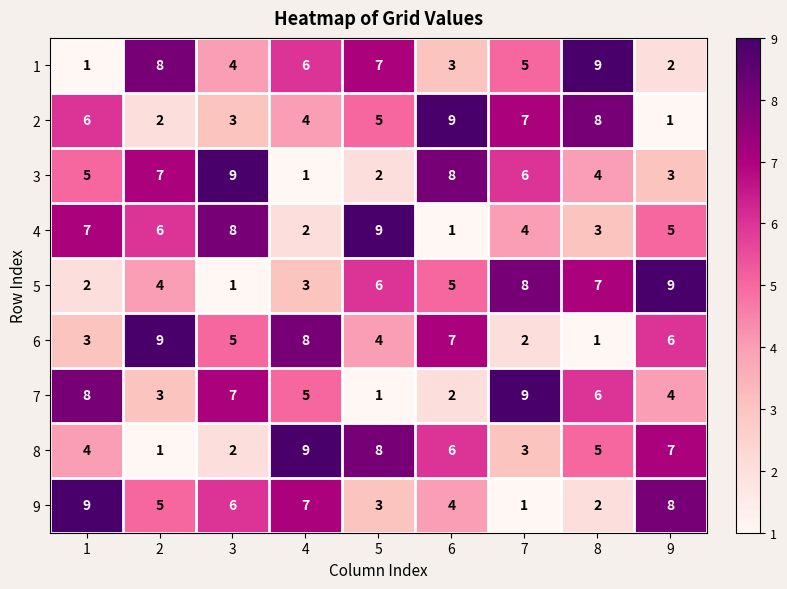

List the labels in order of 5 value, largest first.

9, 7, 8, 5, 6, 2, 4, 1, 3